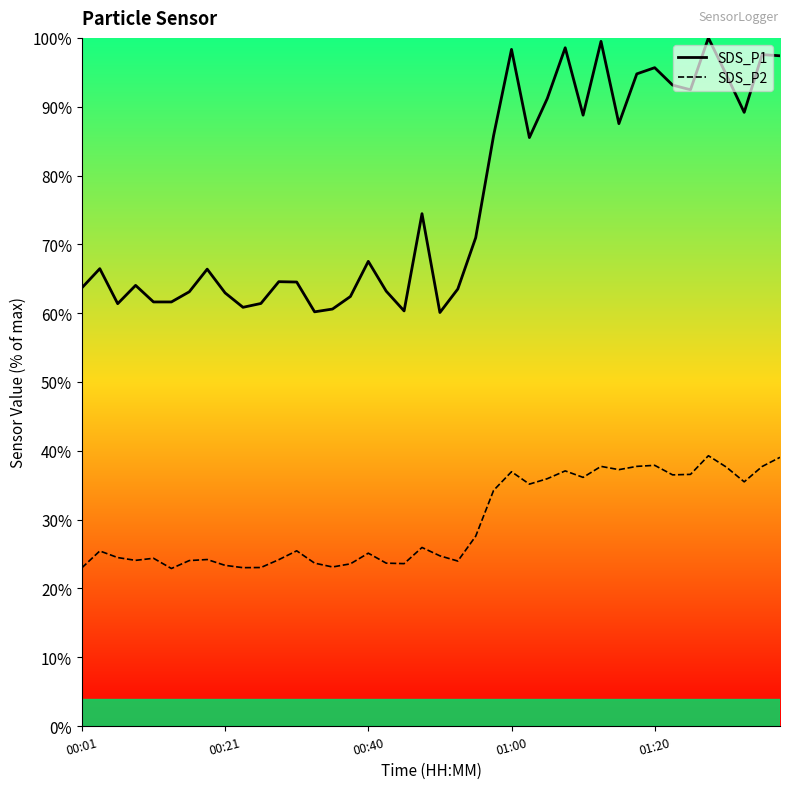

What is the difference between the maximum and minimum values in the SDS_P2 series?

16.4